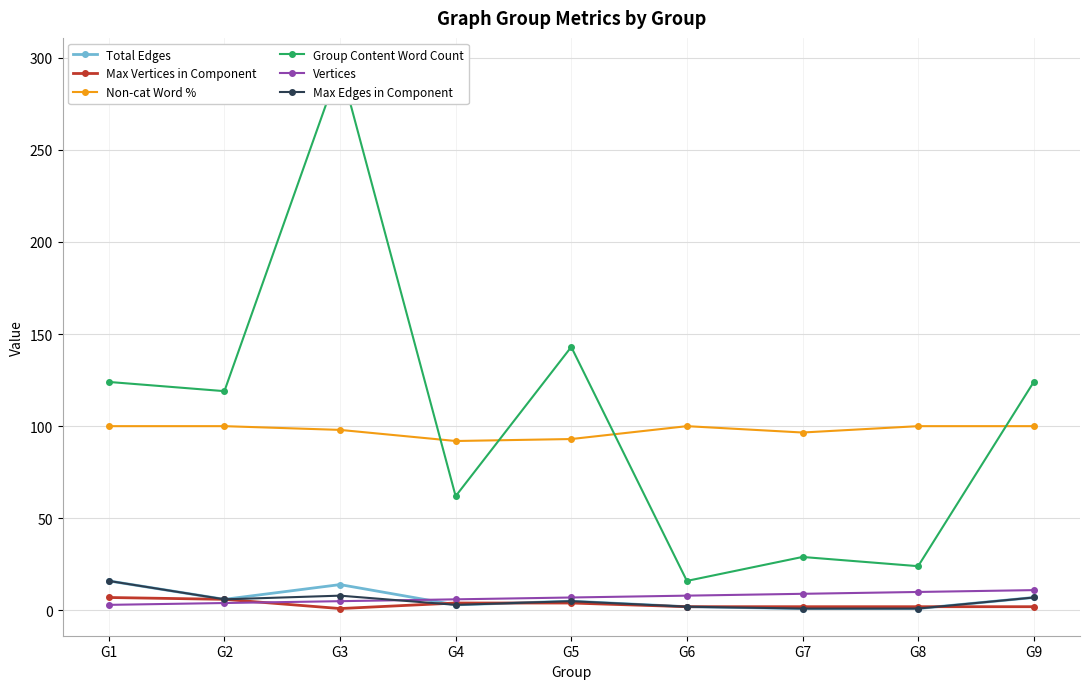

List the labels in order of Total Edges value, largest first.

G1, G3, G9, G2, G5, G4, G6, G7, G8